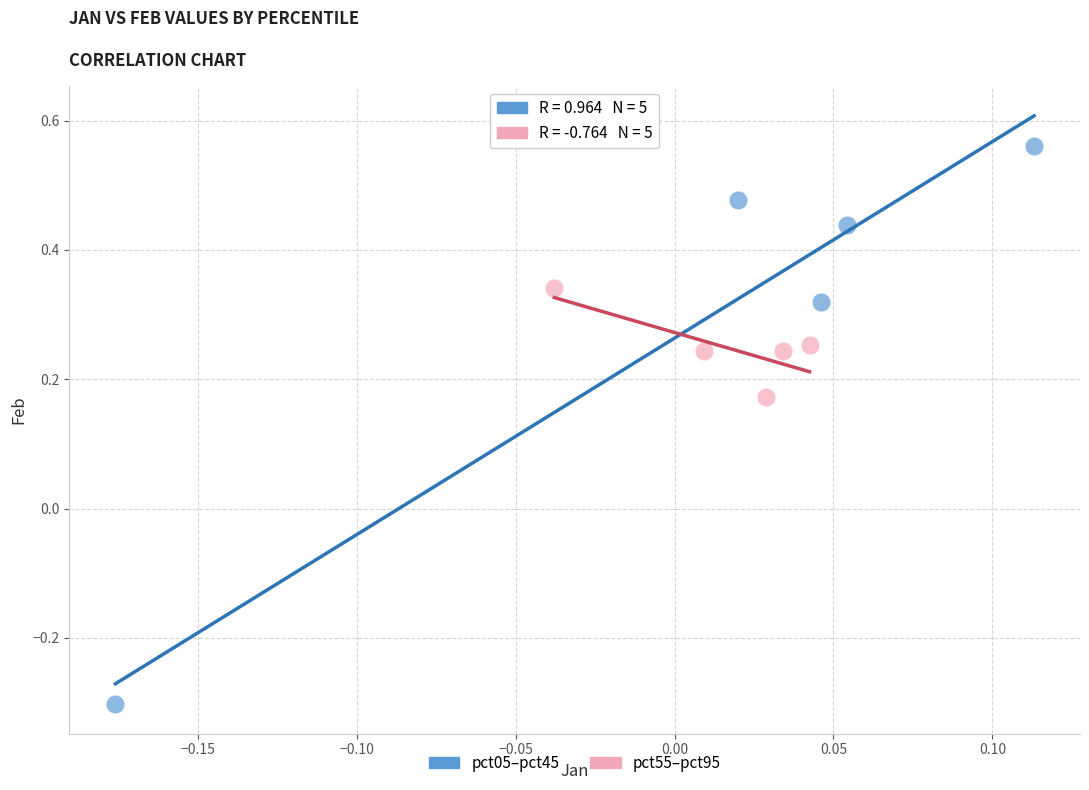

Which series reaches the maximum Y coordinate?

pct05–pct45